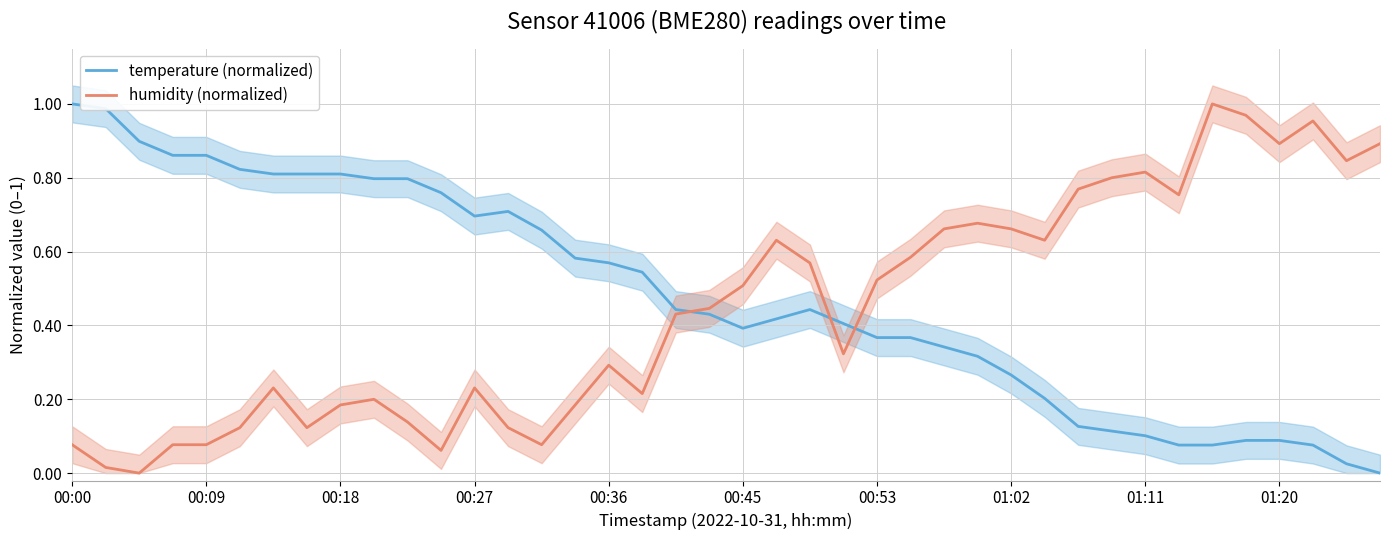

How many lines are shown in the chart?

2